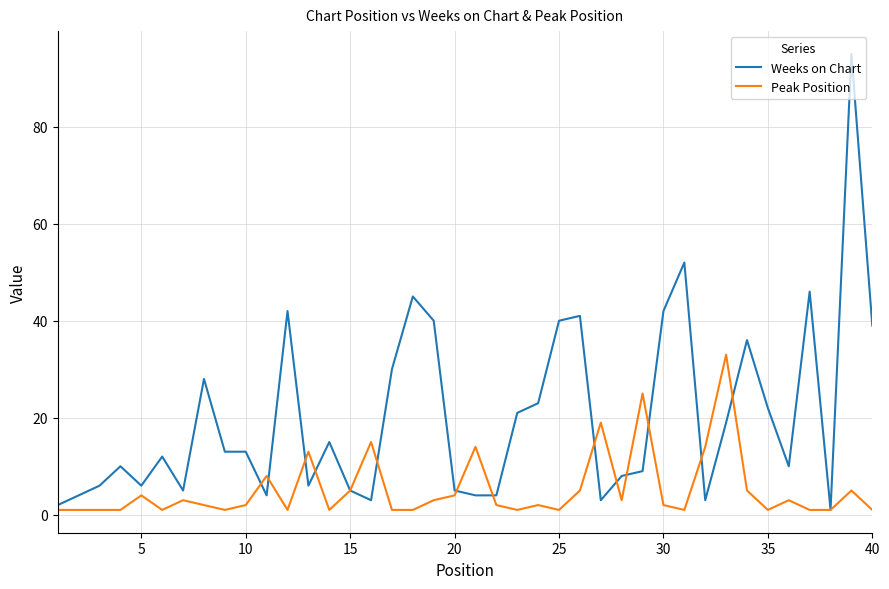

List the series in order of their peak value, highest first.

Weeks on Chart, Peak Position